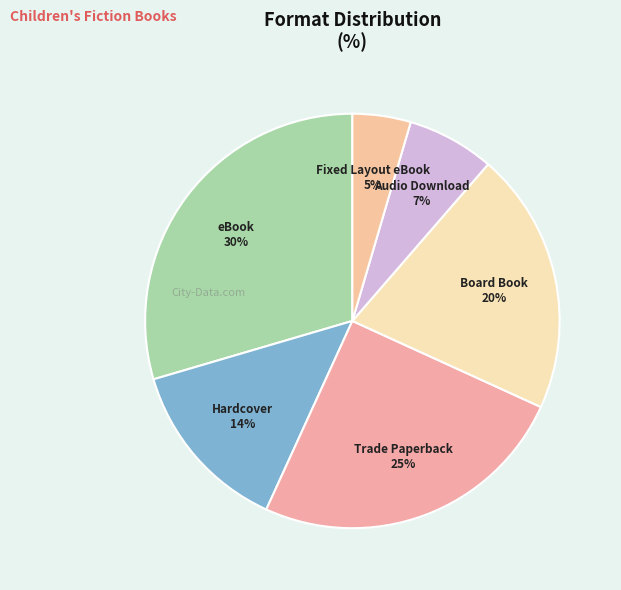

Which category has the biggest portion of the pie?

eBook